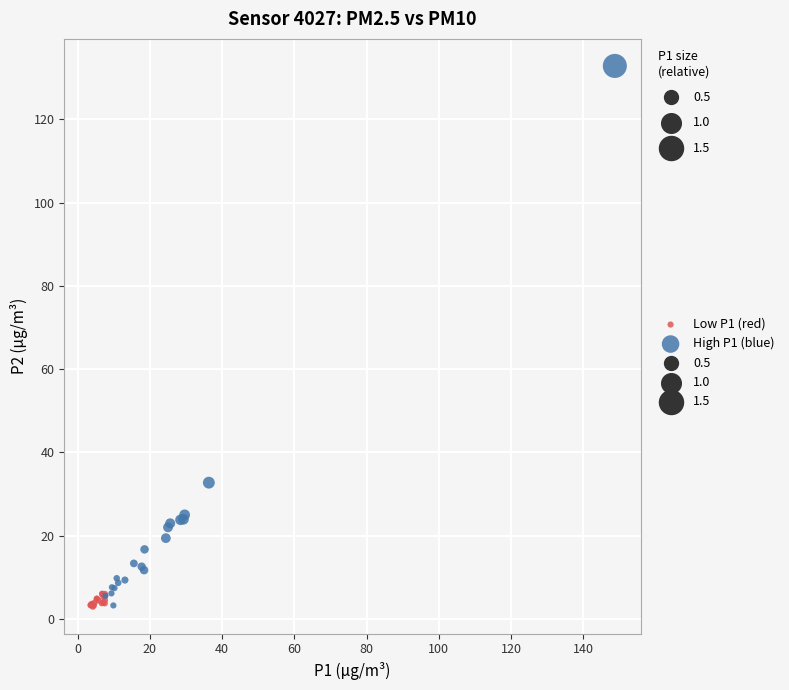

Which series has the widest spread of Y values?

High P1 (blue)